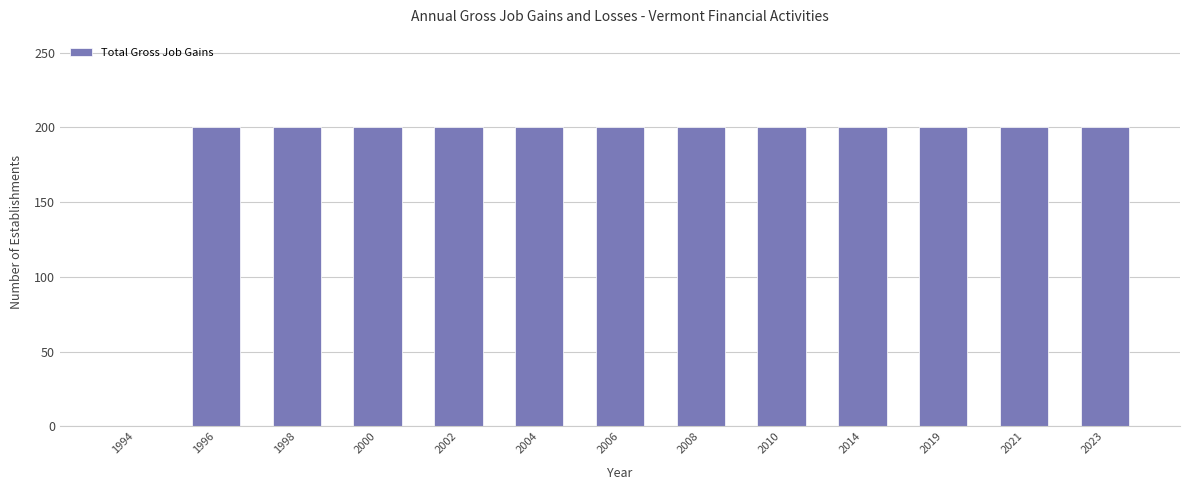

Is it true that the value at 2002 is 84?

False